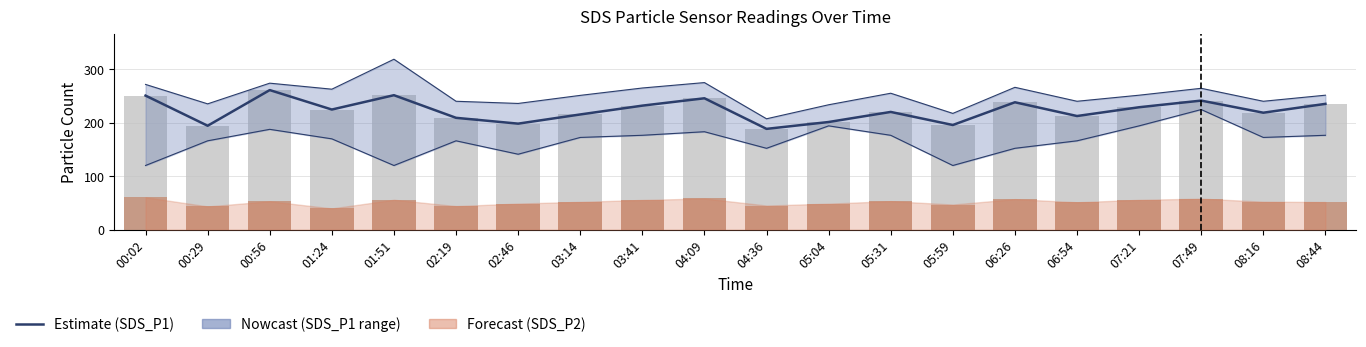

Reading left to right, what are all the values shown in this chart?

SDS_P1 estimate: 250.9	194.5	261.2	224.8	251.6	209.3	198.4	215.6	232.1	245.9	188.6	201.5	220.3	195.9	238.4	212.7	229.1	241.5	218.9	235.4
SDS_P1: 250.9	194.5	261.2	224.8	251.6	209.3	198.4	215.6	232.1	245.9	188.6	201.5	220.3	195.9	238.4	212.7	229.1	241.5	218.9	235.4
SDS_P2: 60.7	43.6	53.2	39.8	56.0	44.2	48.9	52.1	55.7	58.4	45.2	48.8	53.4	47.1	57.2	51.3	55.9	58.1	52.4	51.8